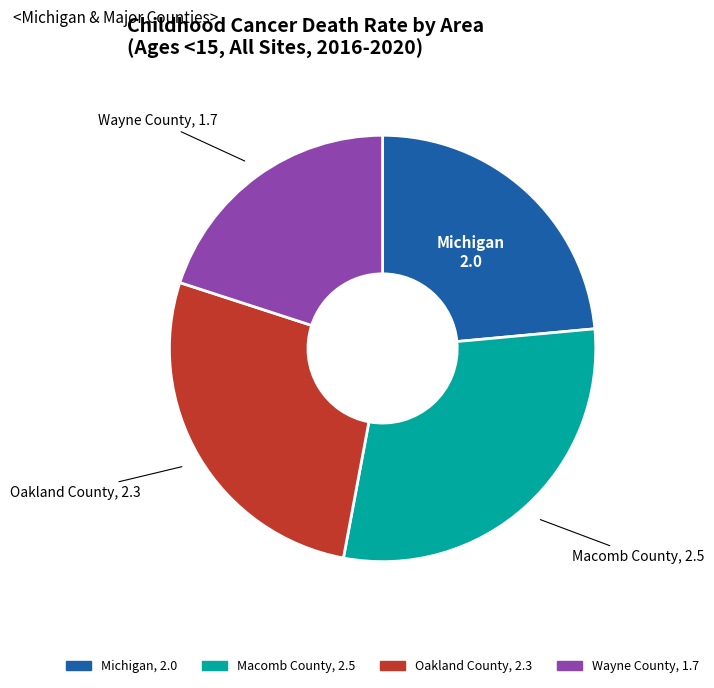

Which category has the biggest portion of the pie?

Macomb County